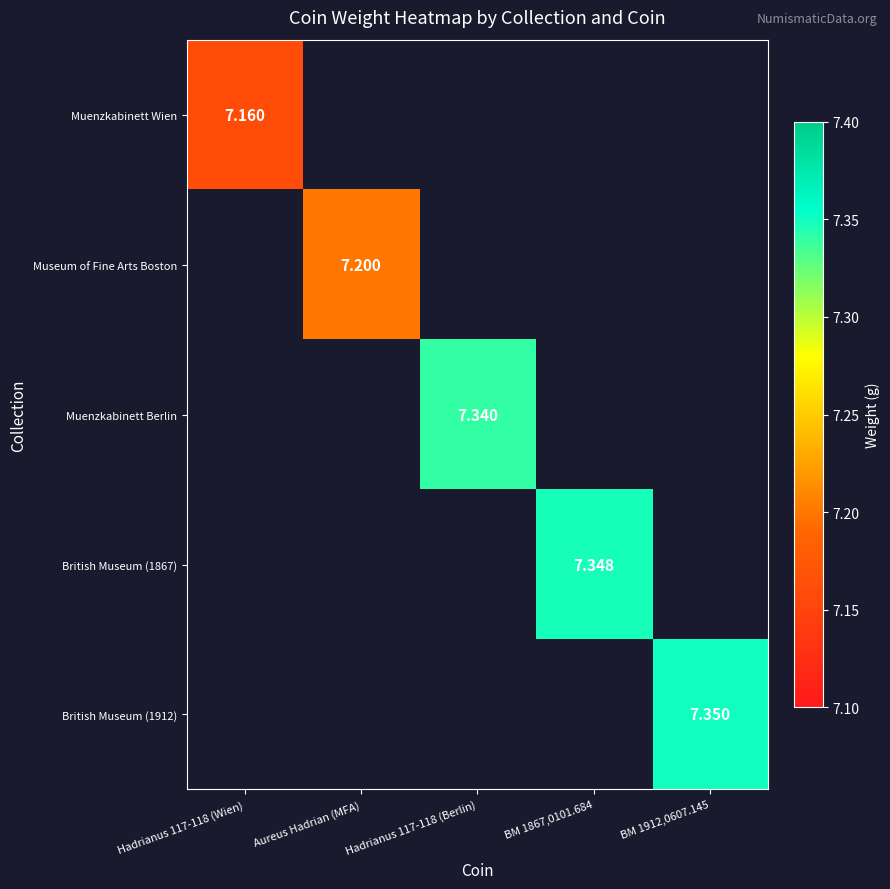

At which label does Muenzkabinett Berlin first exceed 7?

Hadrianus 117-118 (Berlin)